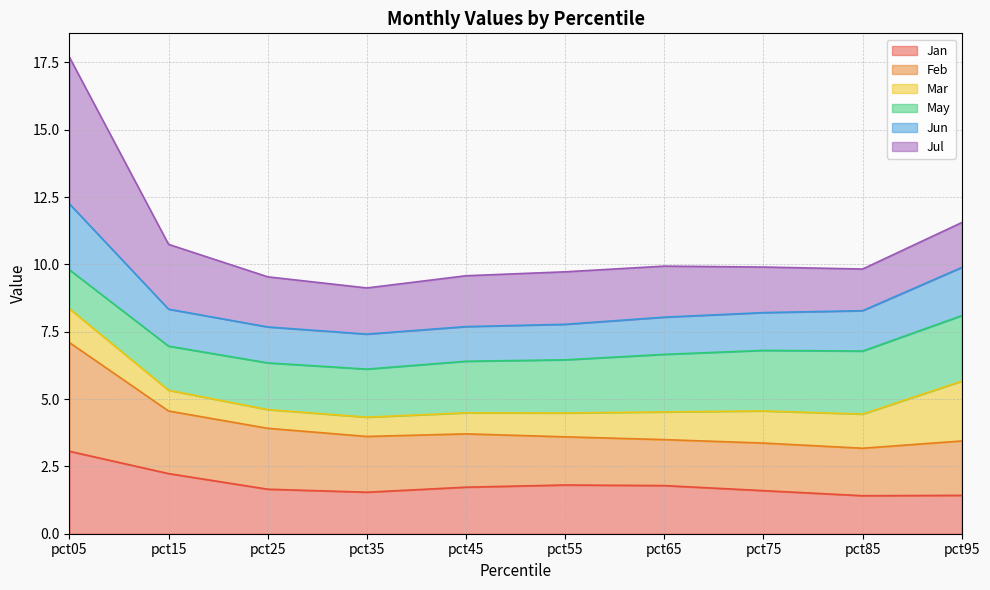

At which category is the sum across all series the highest?

pct05